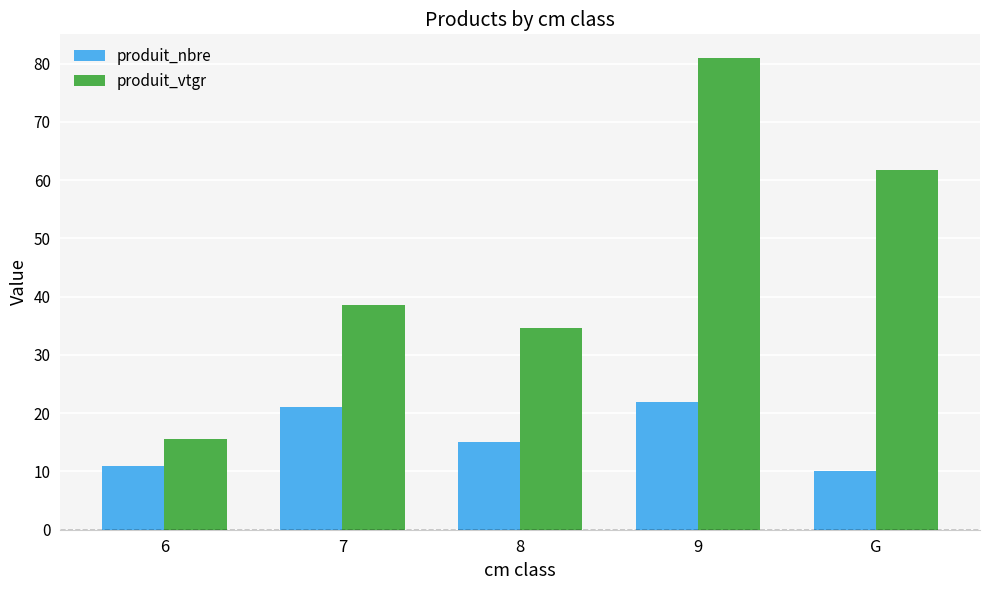

What is the minimum value shown in the chart?

10.0